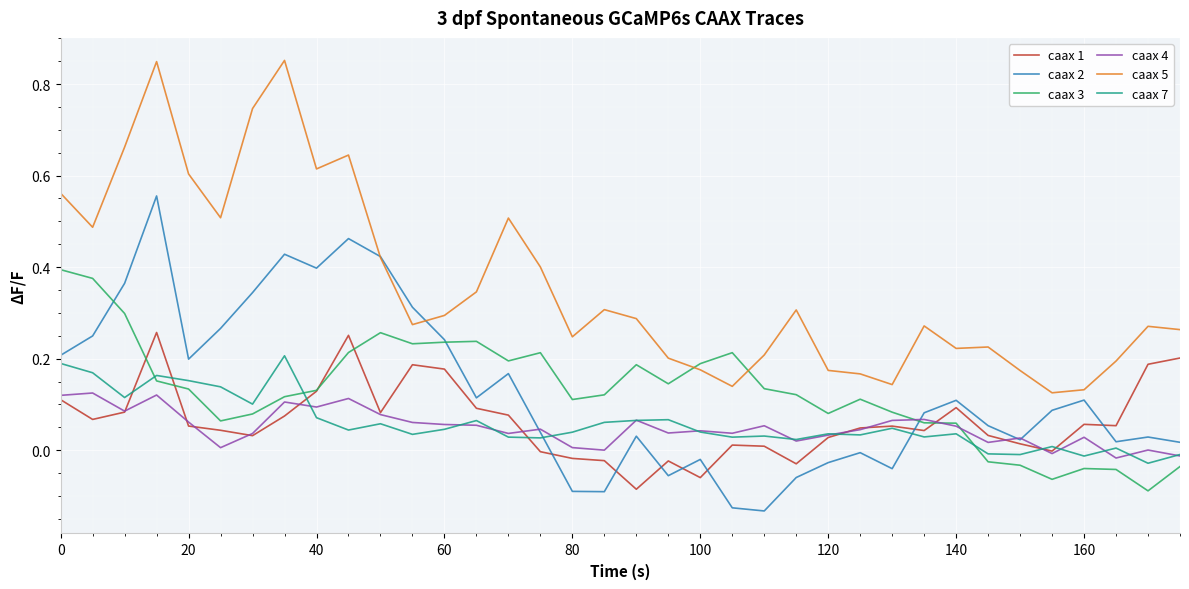

Which series has the largest total across all categories?

caax 5